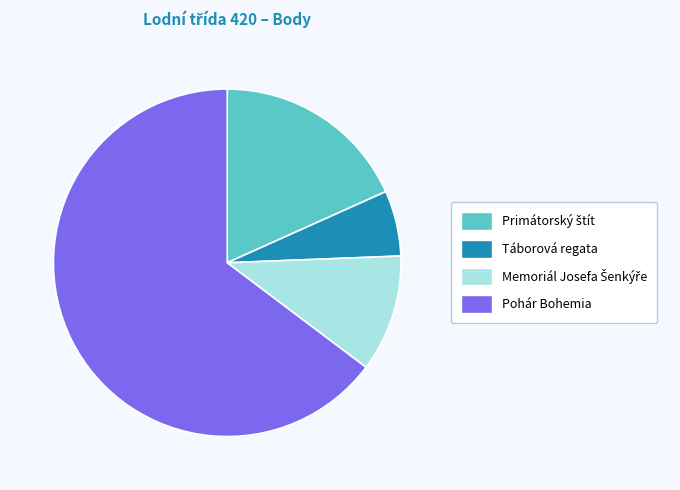

True or false: Táborová regata accounts for 6% of the total.

True